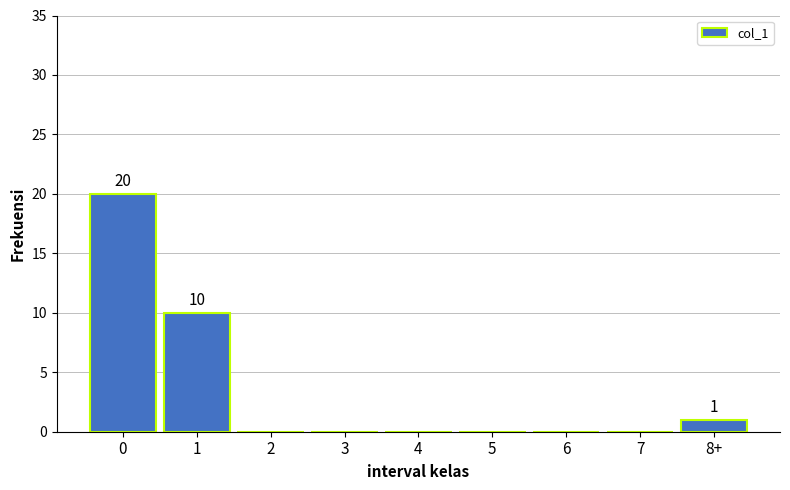

Reading left to right, extract all data points from this chart.

0=20	1=10	2=0	3=0	4=0	5=0	6=0	7=0	8+=1